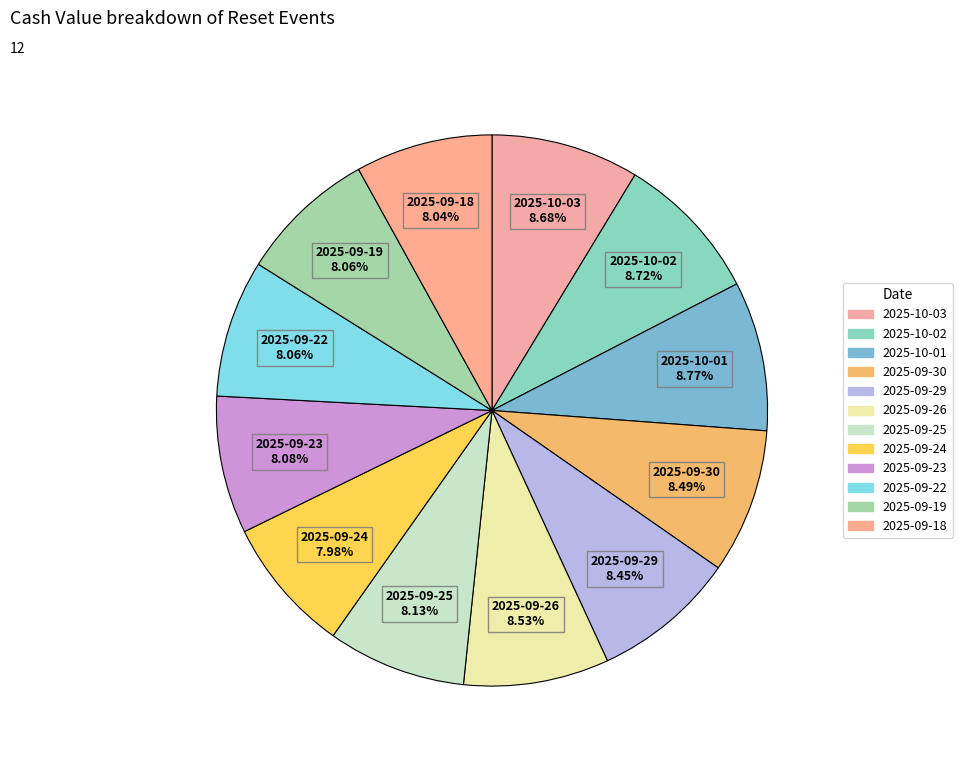

What percentage is the 2025-09-26 slice, to the nearest percent?

9%